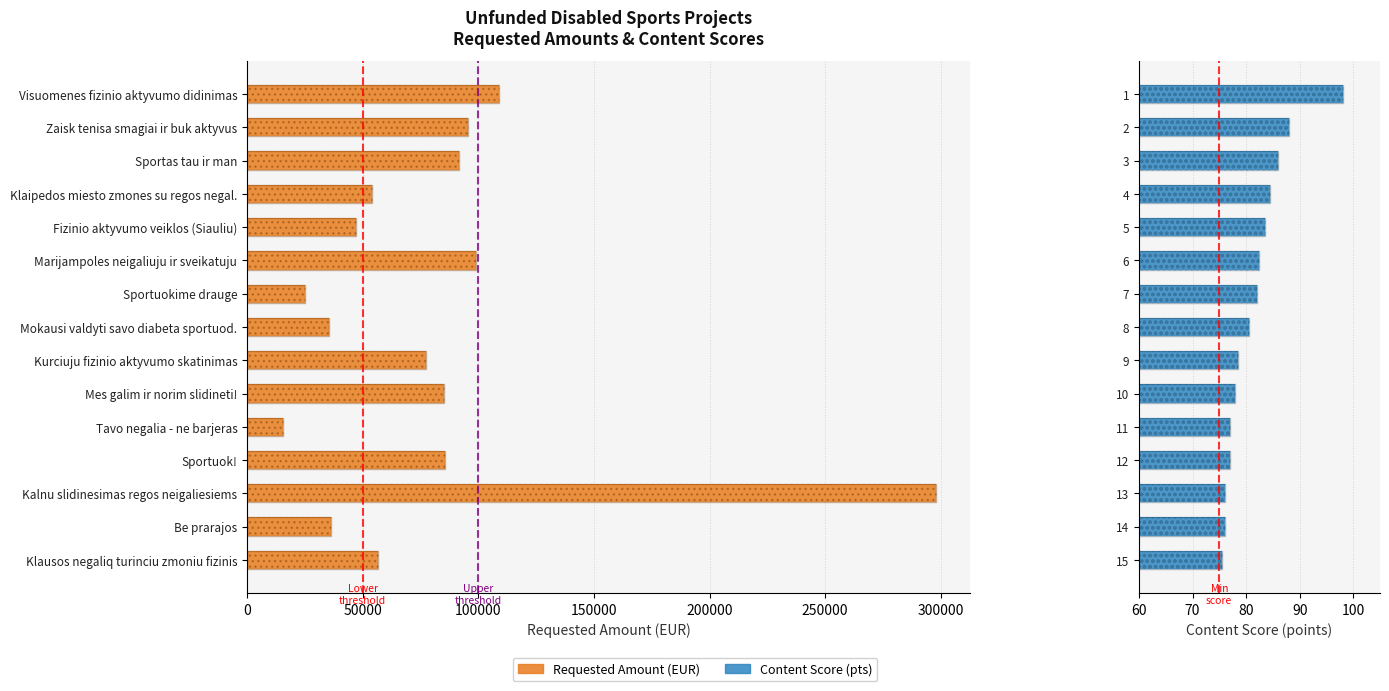

Reading left to right, extract all data points from this chart.

Requested Amount (EUR): 108878.9	95612.0	91763.5	53927.0	47200.0	98894.4	24939.0	35500.0	77440.0	85225.0	15595.2	85422.4	297857.7	36460.0	56400.0
Content Score: 98.0	88.0	86.0	84.5	83.5	82.5	82.0	80.5	78.5	78.0	77.0	77.0	76.0	76.0	75.5